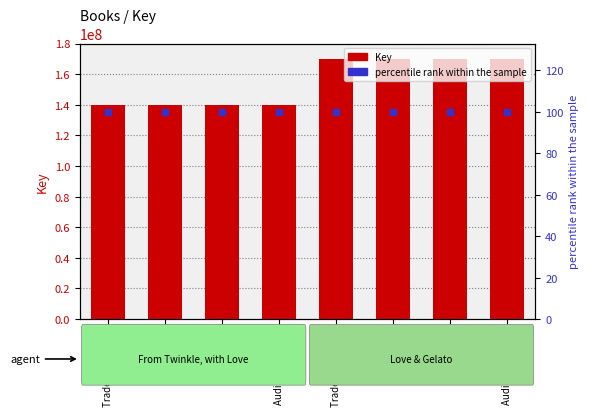

Which series reaches the maximum Y coordinate?

Key